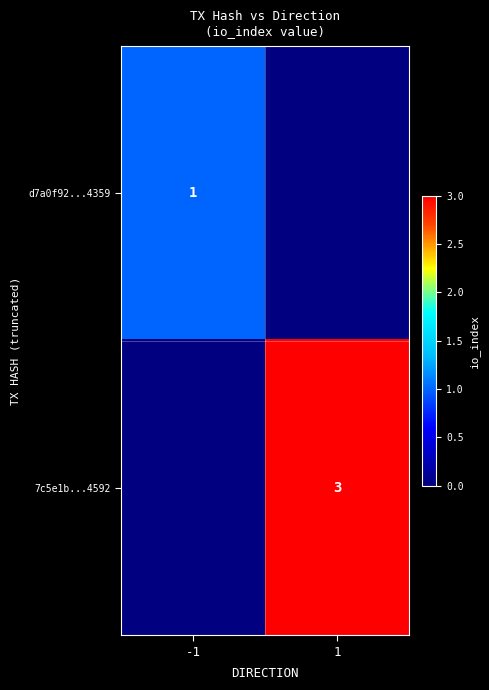

Is it true that d7a0f92...4359 equals 1 at -1?

True